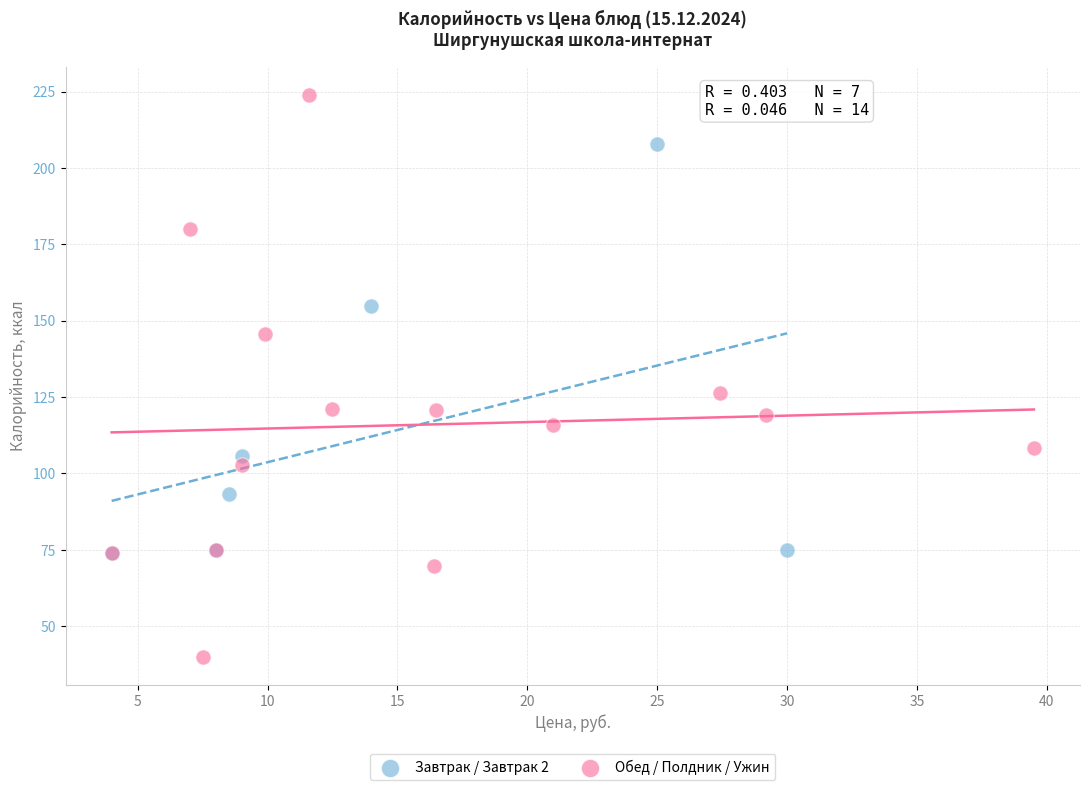

Which series contains the lowest Y value?

Обед / Полдник / Ужин